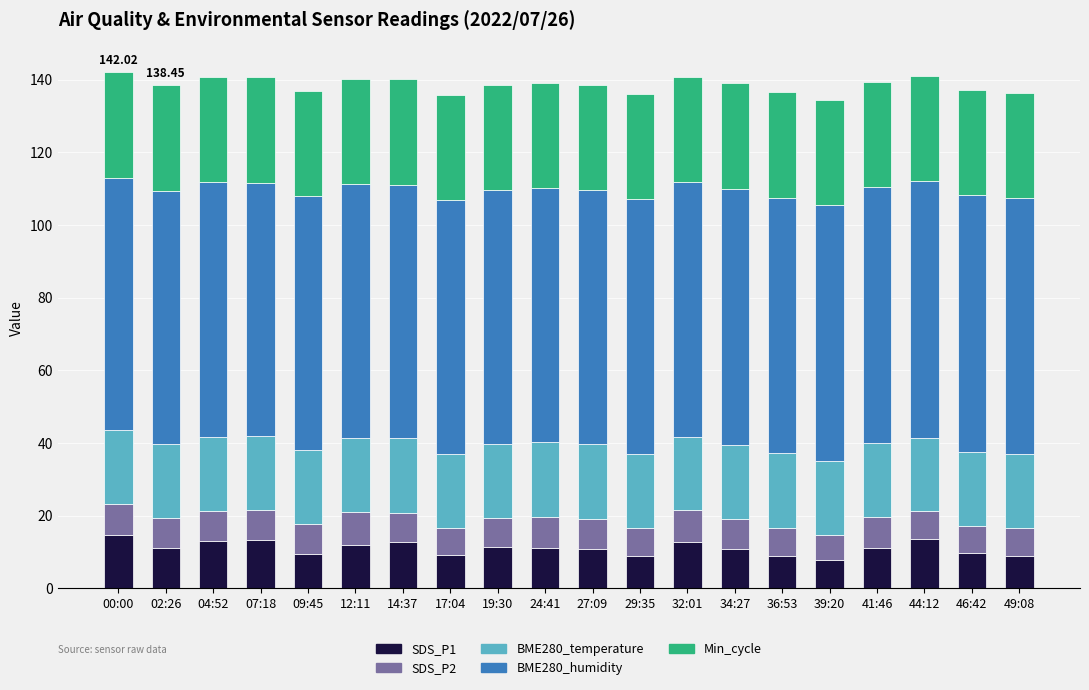

What is the total value across all series at 27:09?

138.6